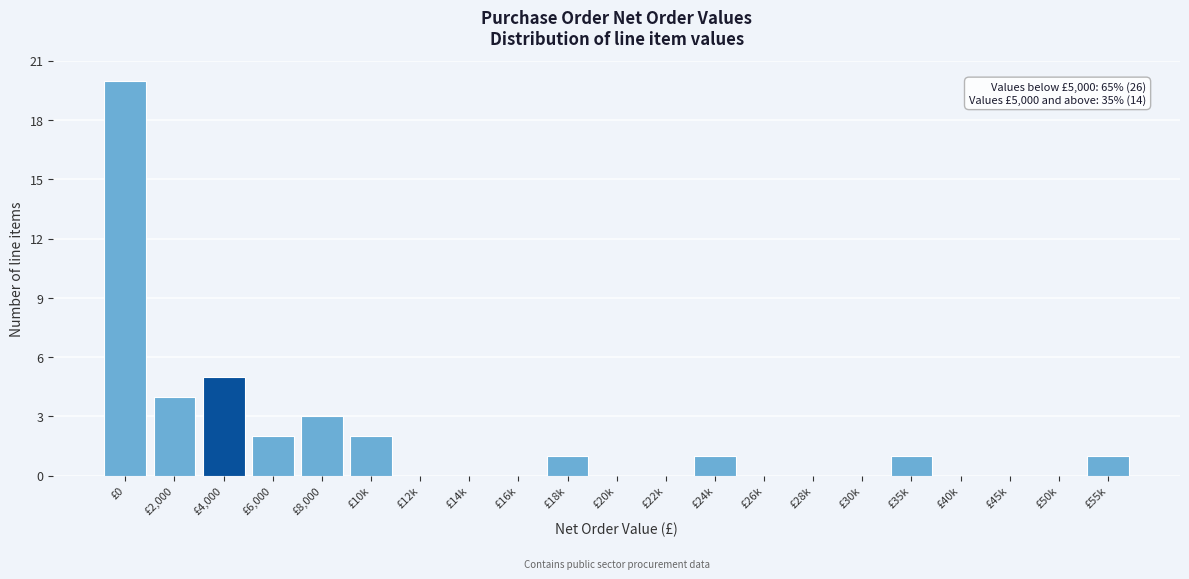

Reading left to right, list all the values displayed in this chart.

£0=20	£2,000=4	£4,000=5	£6,000=2	£8,000=3	£10k=2	£12k=0	£14k=0	£16k=0	£18k=1	£20k=0	£22k=0	£24k=1	£26k=0	£28k=0	£30k=0	£35k=1	£40k=0	£45k=0	£50k=0	£55k=1